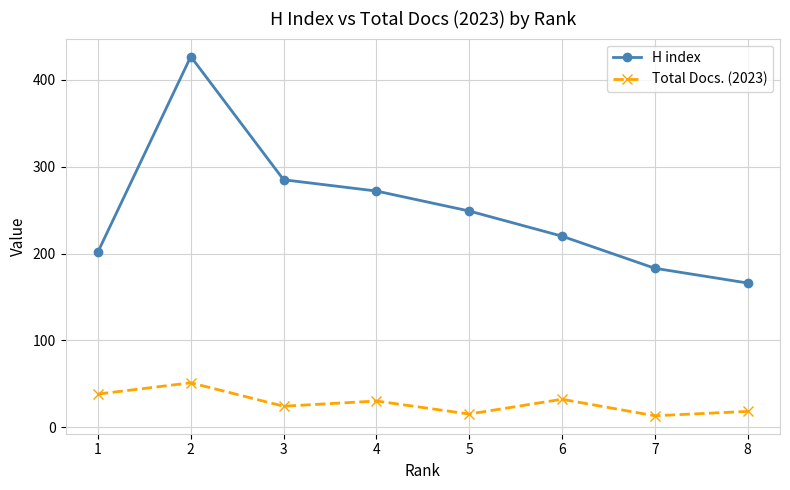

What are all the series names shown in the legend?

H index, Total Docs. (2023)